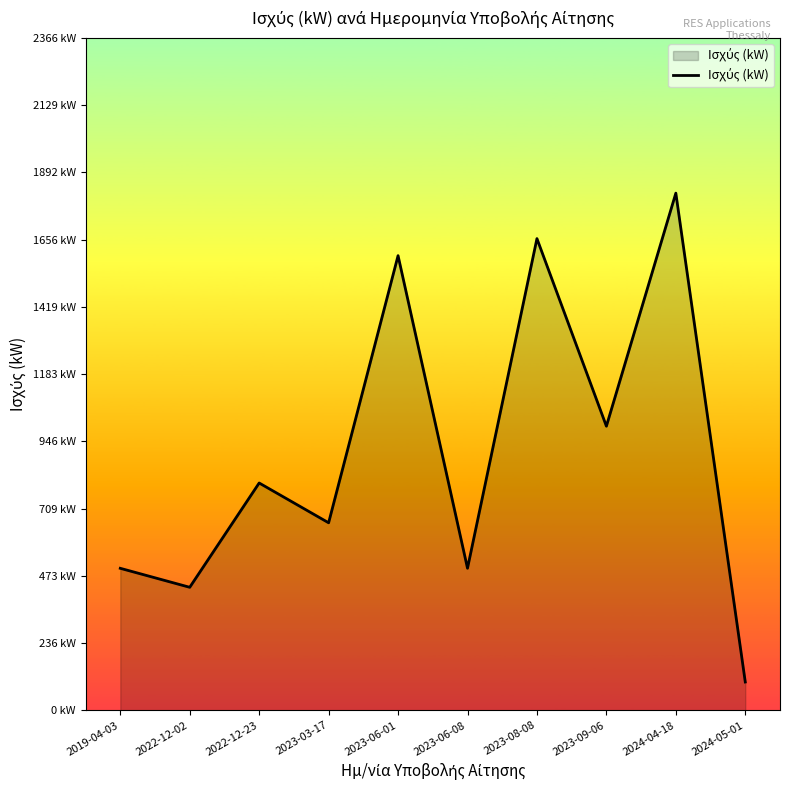

How many points are lower than both their immediate neighbors (excluding endpoints)?

4